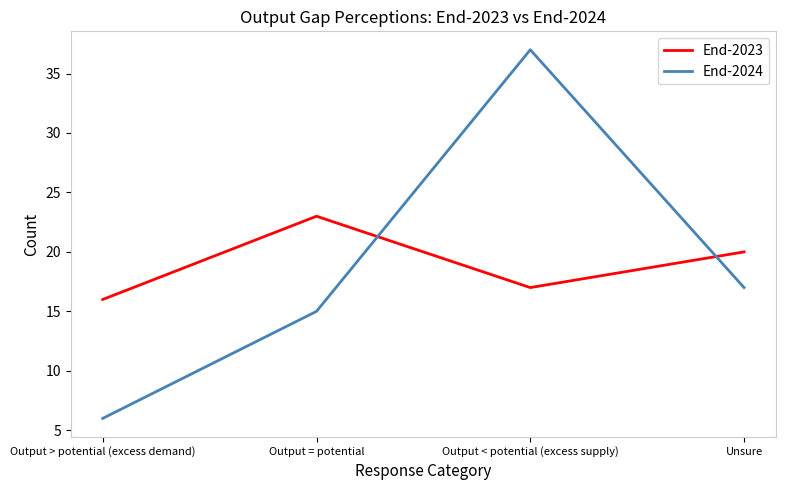

Is the value of End-2023 at Output > potential (excess demand) greater than the value of End-2024 at Output < potential (excess supply)?

No